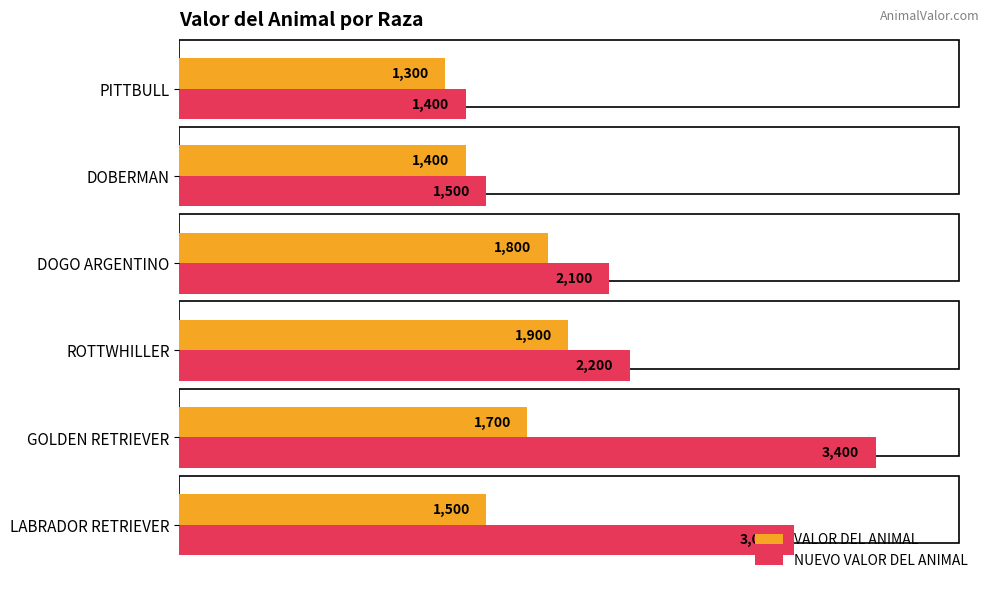

Which series has the largest total across all categories?

NUEVO VALOR DEL ANIMAL